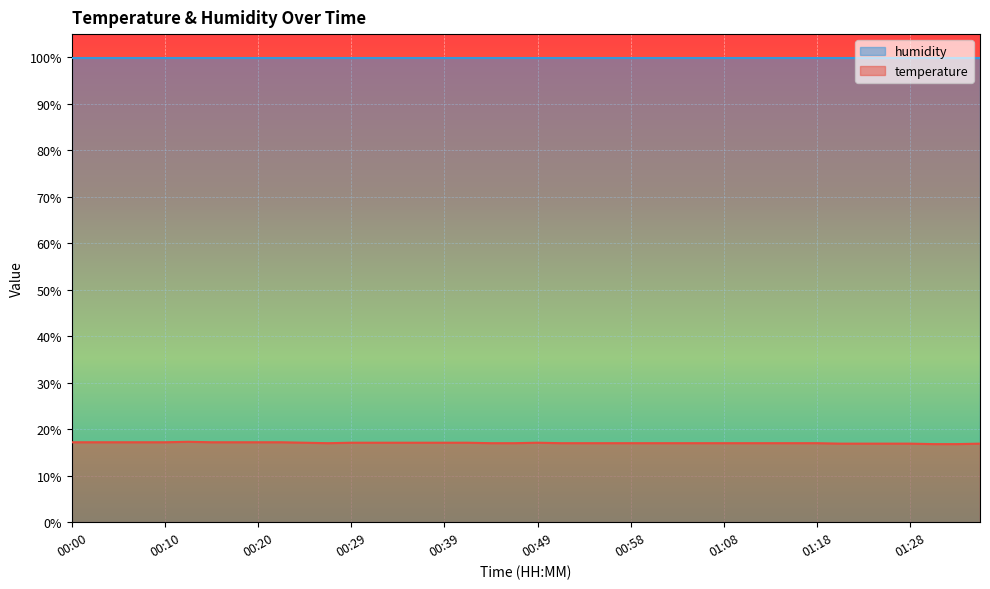

At which category does the chart reach its peak across all series?

00:12